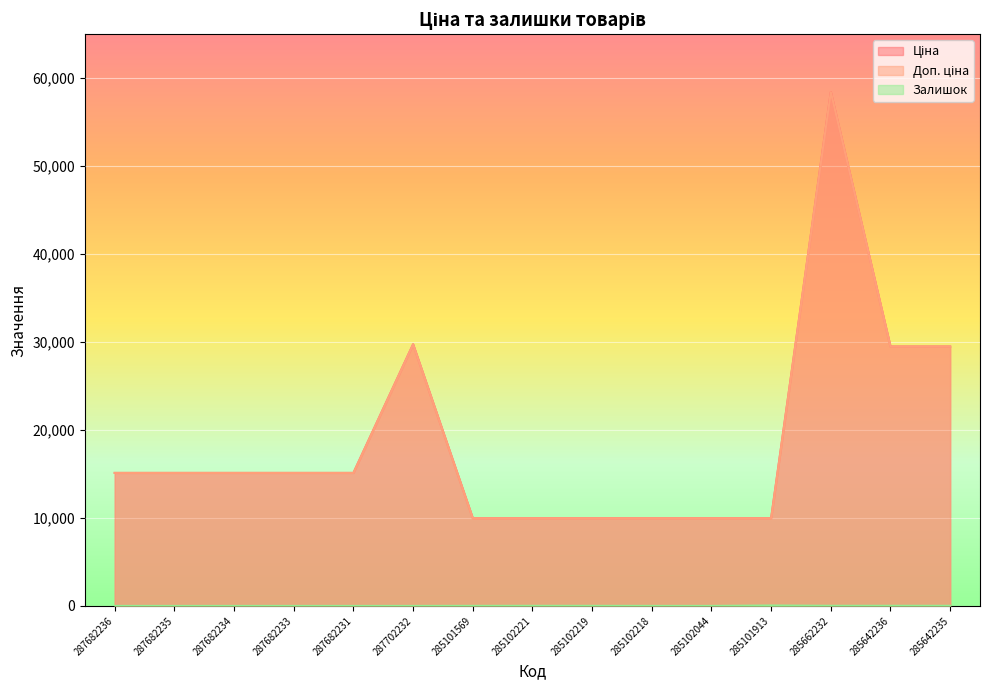

What position from the right is 285102044?

5